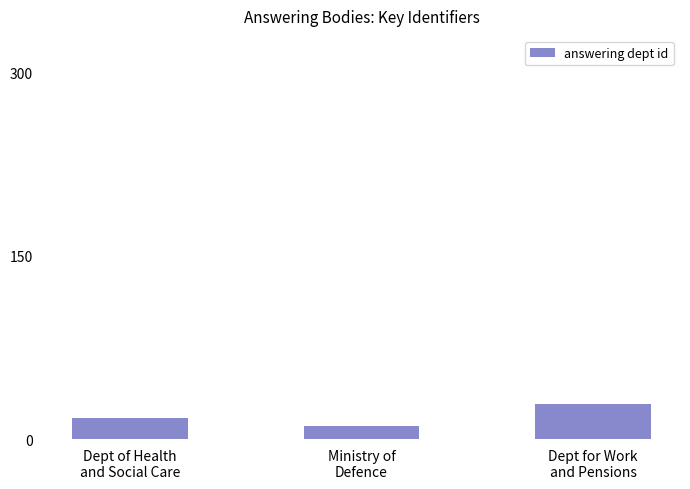

What is the minimum value shown in the chart?

11